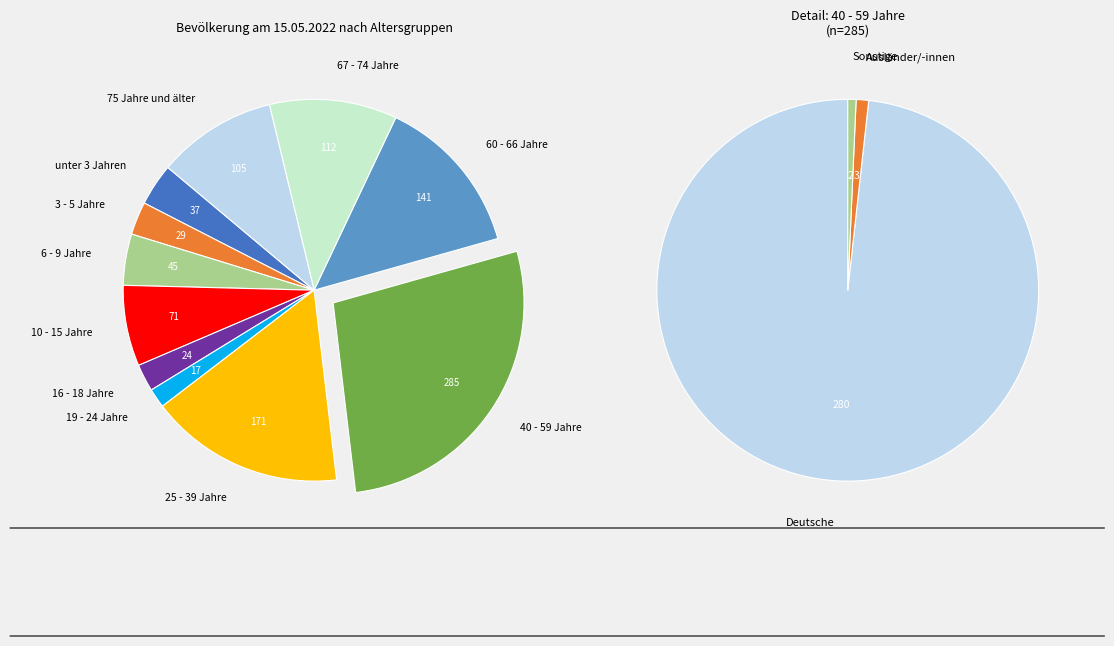

Which slice is the largest?

40 - 59 Jahre